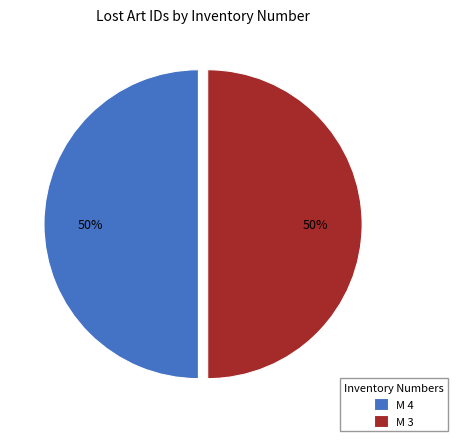

What is the ratio of the value at M 4 to the value at M 3?

1.0